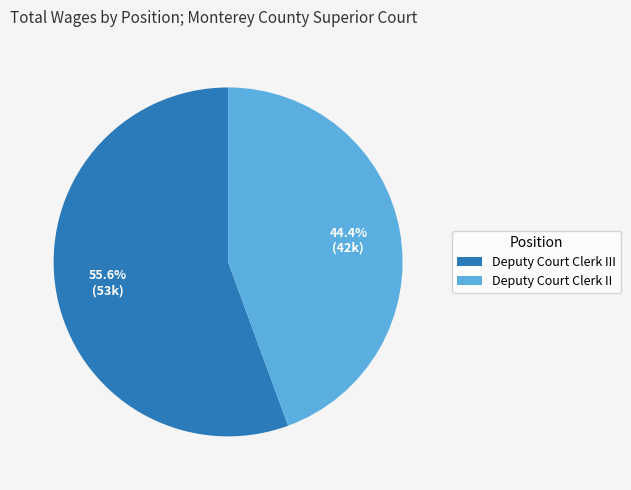

Rank the categories by value from lowest to highest.

Deputy Court Clerk II, Deputy Court Clerk III